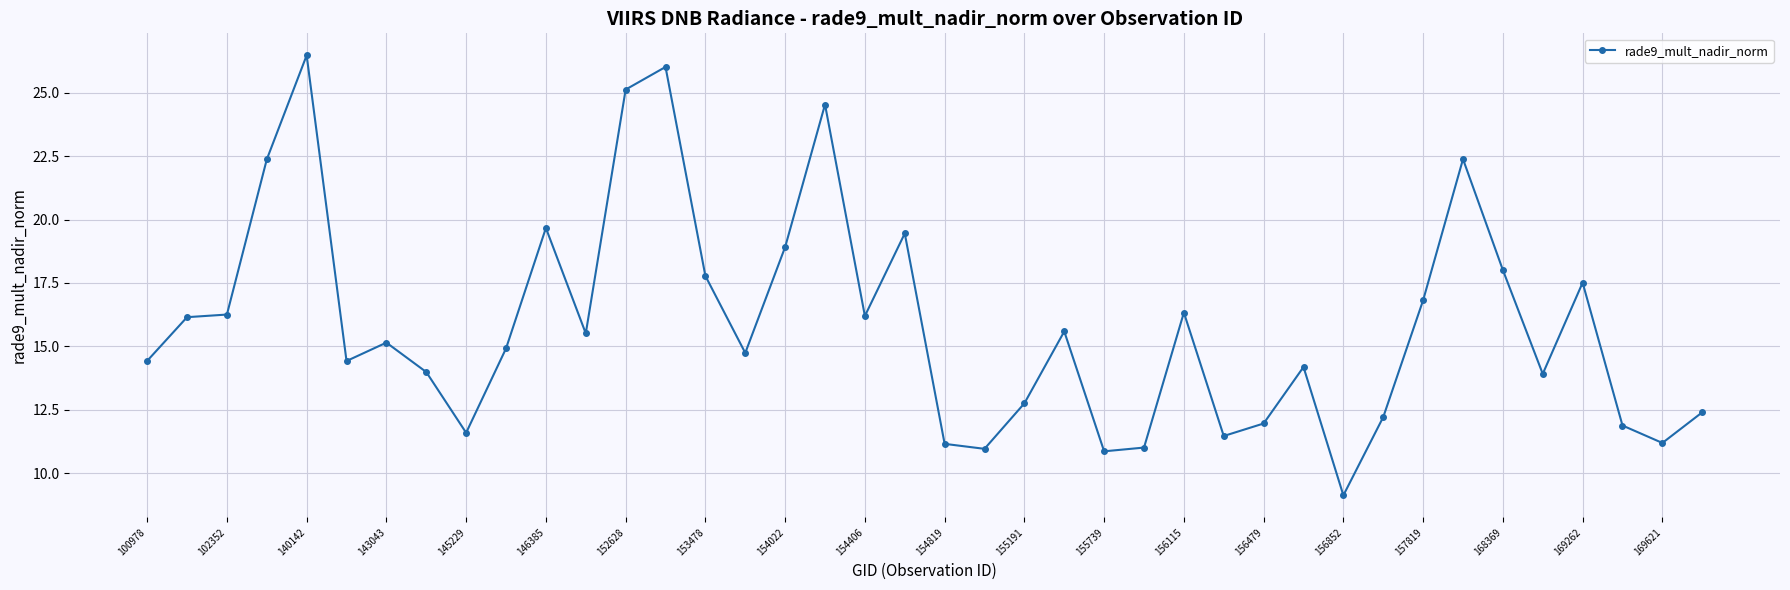

What is the value of the 8th point from the left?

14.0